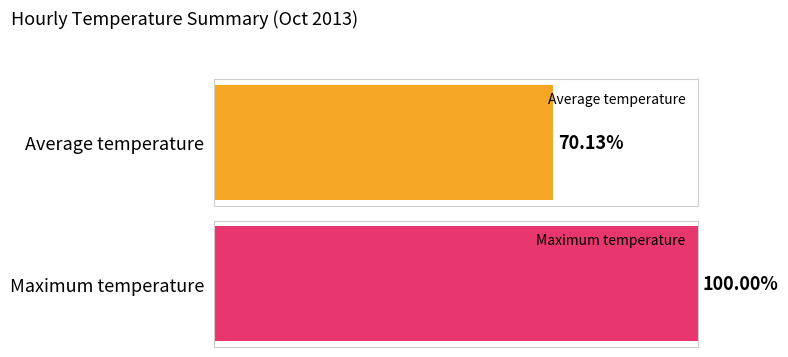

Which series has the largest range (max minus min)?

Maximum temp